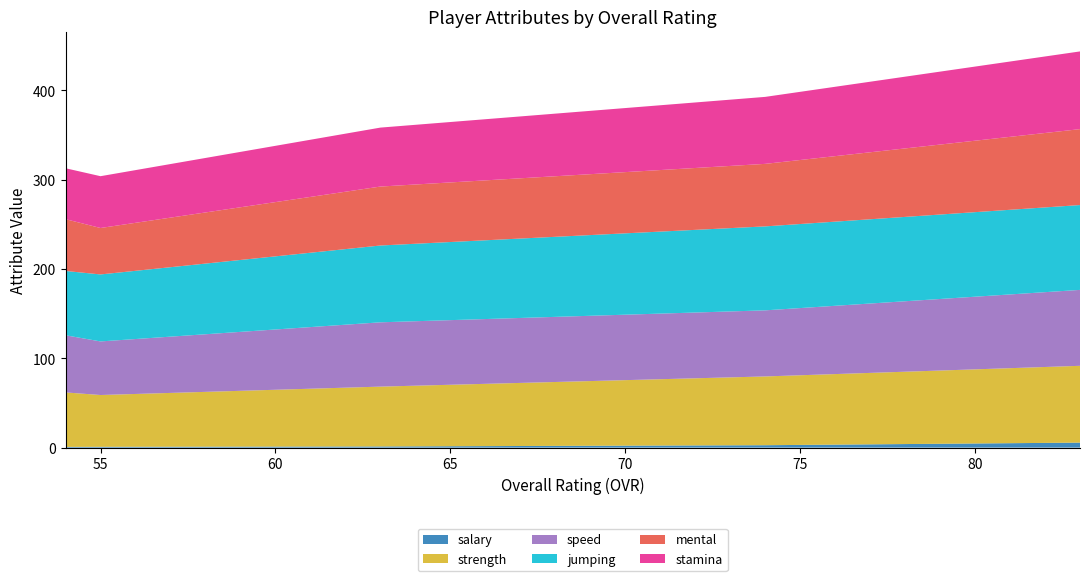

Reading right to left, what are all the values shown in this chart?

salary: 5.6	2.7	1.3	0.9	0.8
strength: 86.0	77.0	67.0	58.0	61.0
speed: 85.0	74.0	72.0	60.0	64.0
jumping: 95.0	94.0	86.0	75.0	72.0
mental: 85.0	70.0	66.0	52.0	58.0
stamina: 87.0	75.0	66.0	58.0	57.0